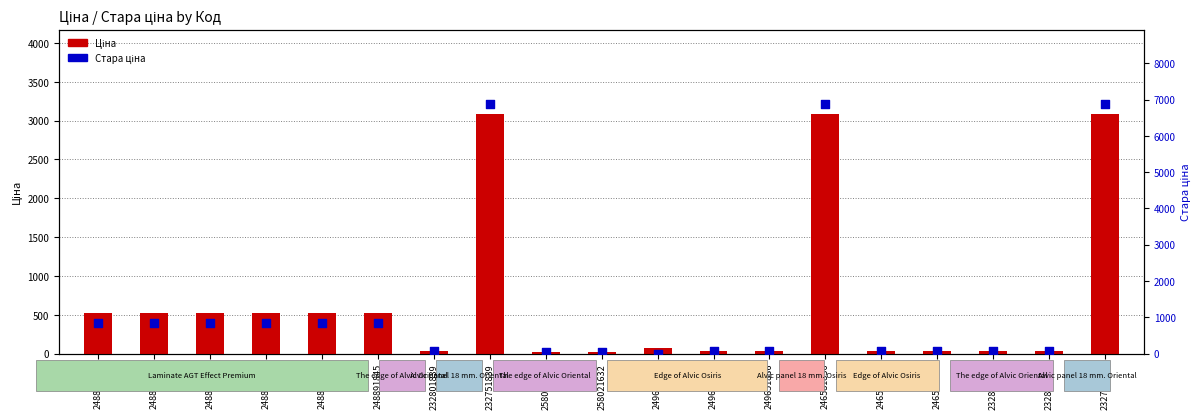

At how many categories does at least one series exceed 6211?

3